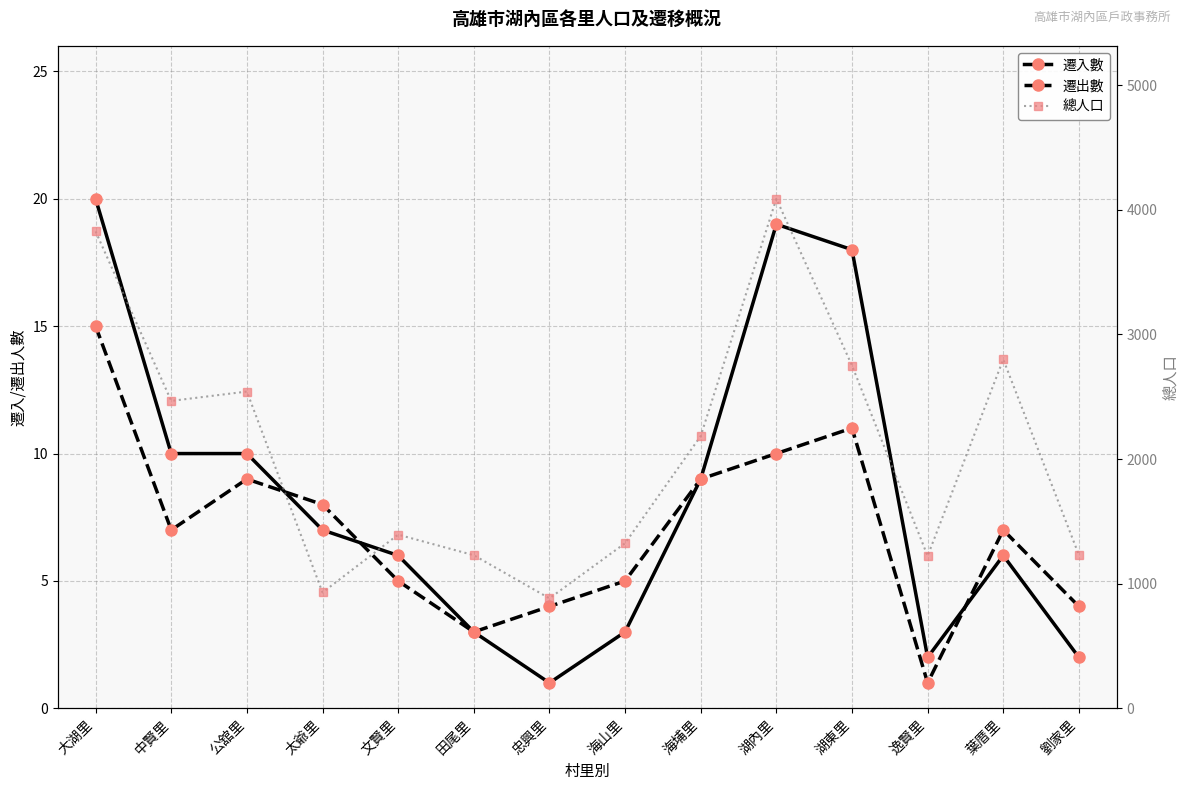

Reading left to right, what are all the values shown in this chart?

遷入數: 大湖里=20	中賢里=10	公舘里=10	太爺里=7	文賢里=6	田尾里=3	忠興里=1	海山里=3	海埔里=9	湖內里=19	湖東里=18	逸賢里=2	葉厝里=6	劉家里=2
遷出數: 大湖里=15	中賢里=7	公舘里=9	太爺里=8	文賢里=5	田尾里=3	忠興里=4	海山里=5	海埔里=9	湖內里=10	湖東里=11	逸賢里=1	葉厝里=7	劉家里=4
總人口: 大湖里=3827	中賢里=2467	公舘里=2542	太爺里=930	文賢里=1394	田尾里=1229	忠興里=883	海山里=1325	海埔里=2185	湖內里=4089	湖東里=2751	逸賢里=1223	葉厝里=2800	劉家里=1231